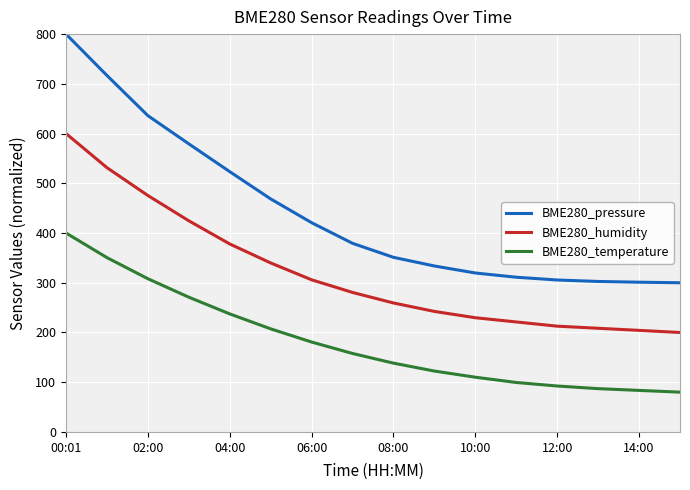

Which series has the largest total across all categories?

BME280_pressure